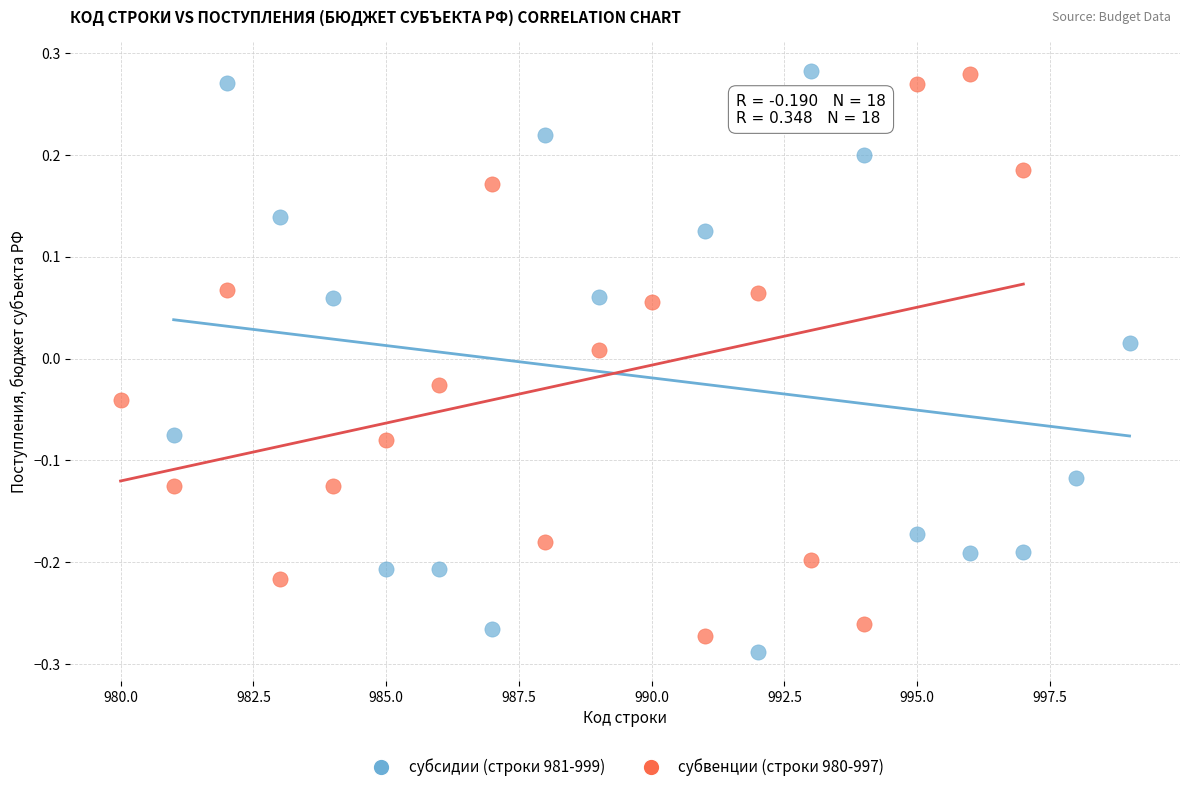

What are all the series names shown in the legend?

субсидии (строки 981-999), субвенции (строки 980-997)